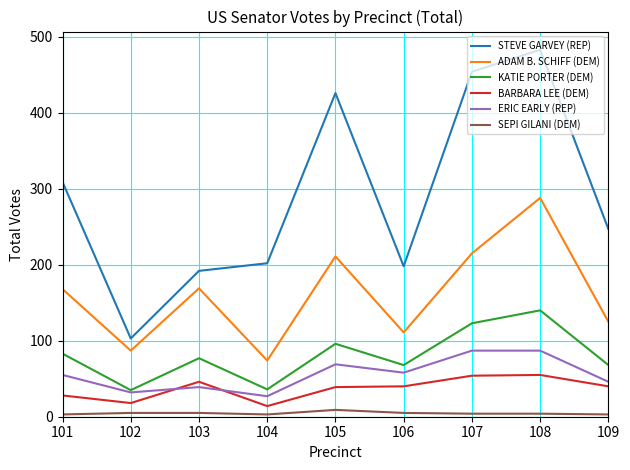

At which category is the sum across all series the highest?

108